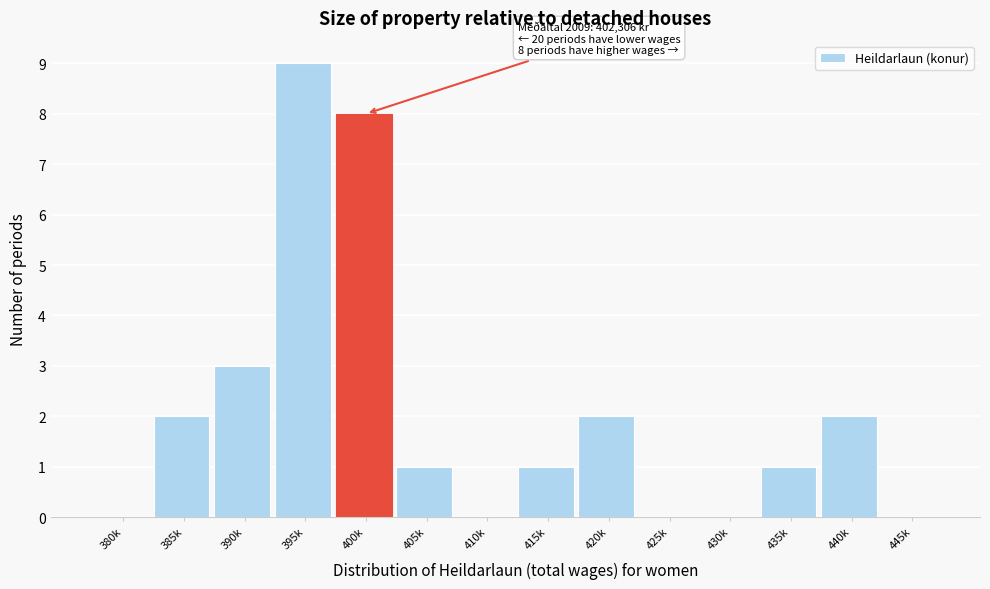

Reading right to left, list all the values displayed in this chart.

445k=0	440k=2	435k=1	430k=0	425k=0	420k=2	415k=1	410k=0	405k=1	400k=8	395k=9	390k=3	385k=2	380k=0